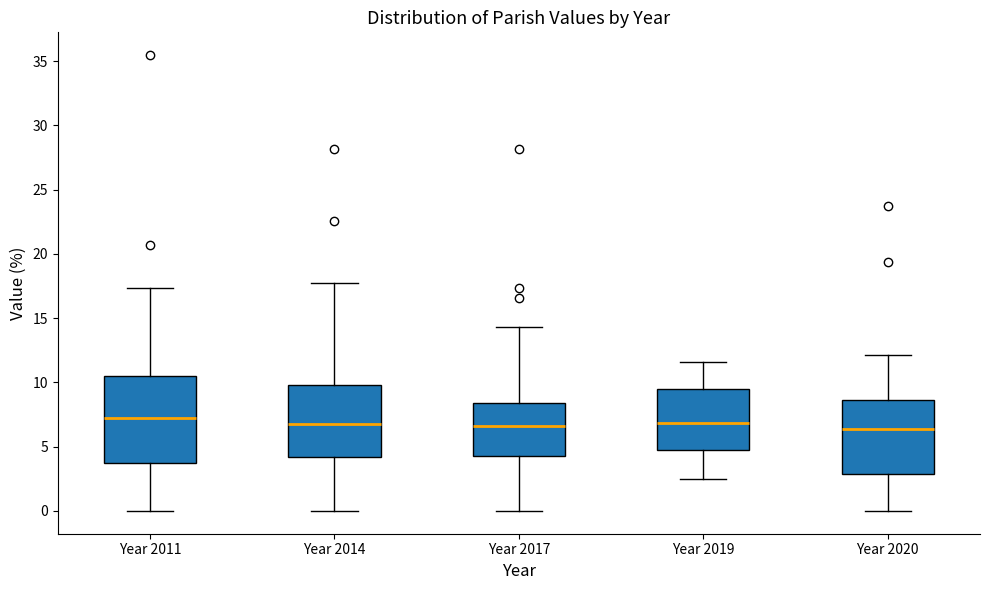

Comparing the boxes themselves (not the whiskers), which one is the tallest?

Year 2011